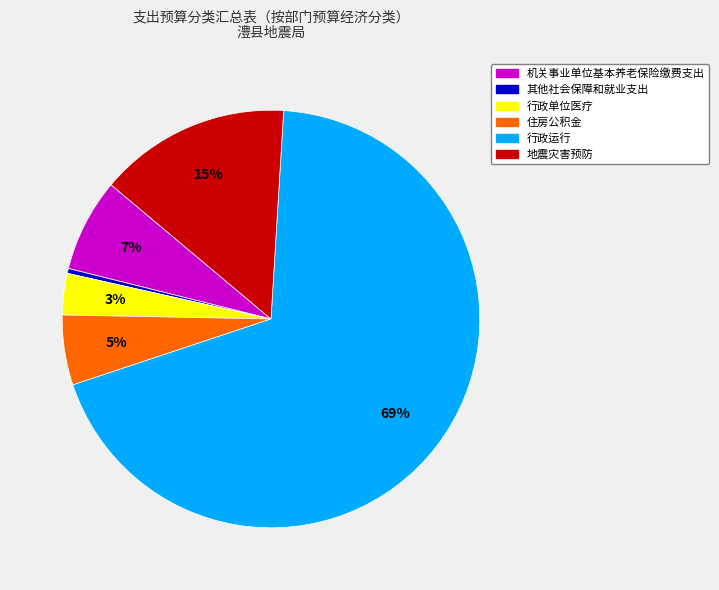

Is it true that 地震灾害预防 is 15% of the pie?

True